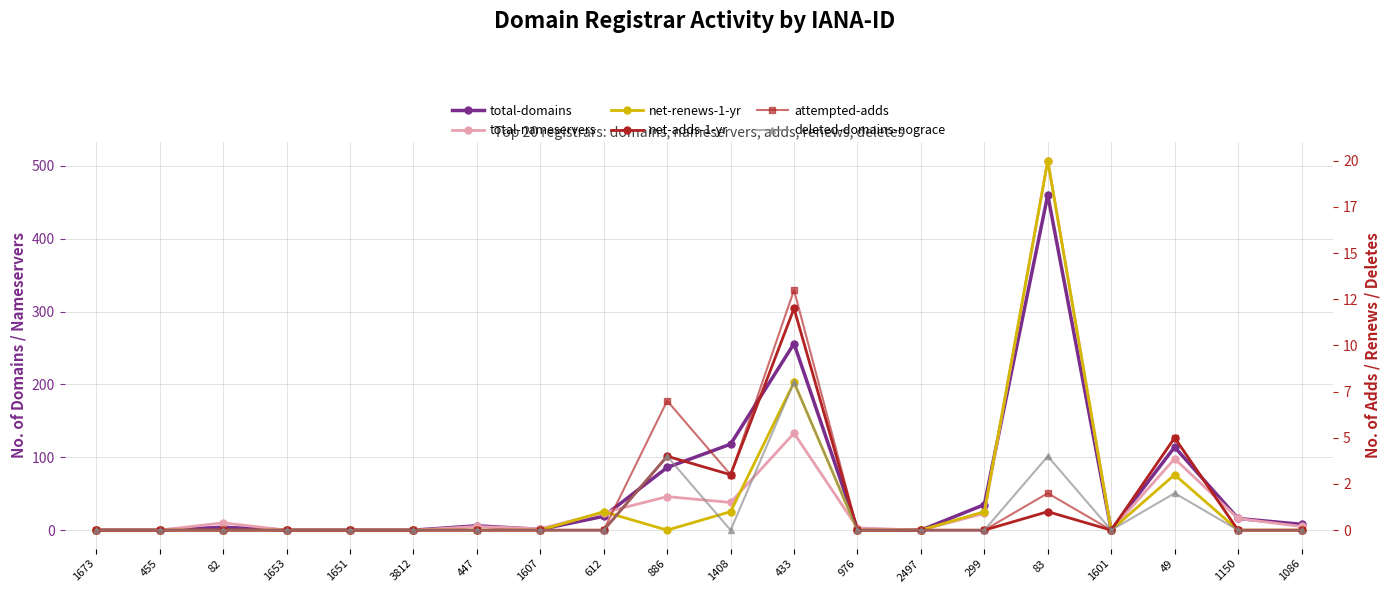

True or false: attempted-adds and net-adds-1-yr intersect in this chart.

False